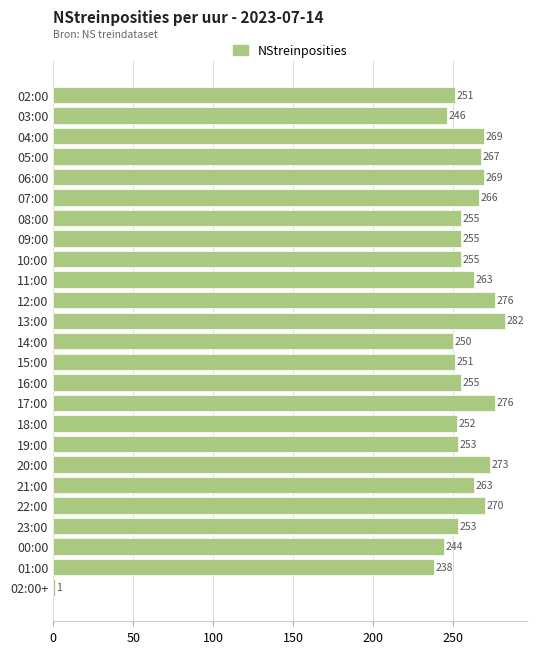

Reading top to bottom, extract all data points from this chart.

02:00=251	03:00=246	04:00=269	05:00=267	06:00=269	07:00=266	08:00=255	09:00=255	10:00=255	11:00=263	12:00=276	13:00=282	14:00=250	15:00=251	16:00=255	17:00=276	18:00=252	19:00=253	20:00=273	21:00=263	22:00=270	23:00=253	00:00=244	01:00=238	02:00+=1